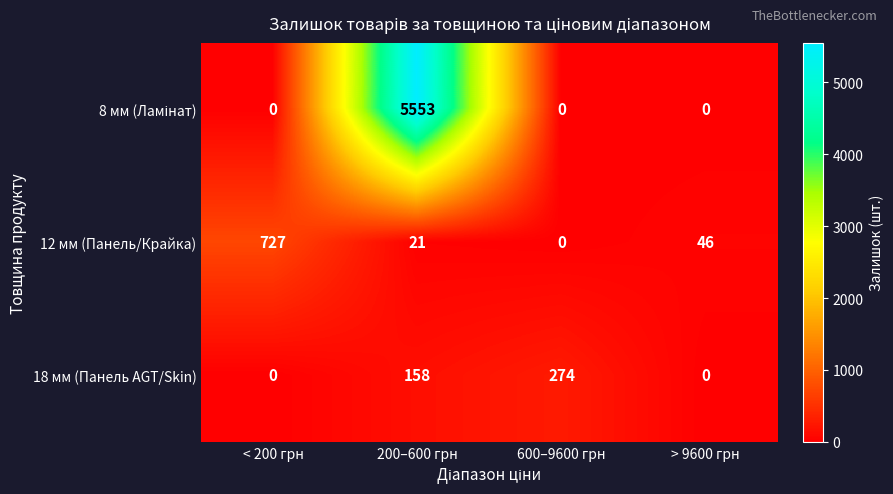

Is the value of 18 мм (Панель AGT/Skin) at > 9600 грн greater than the value of 12 мм (Панель/Крайка) at > 9600 грн?

No